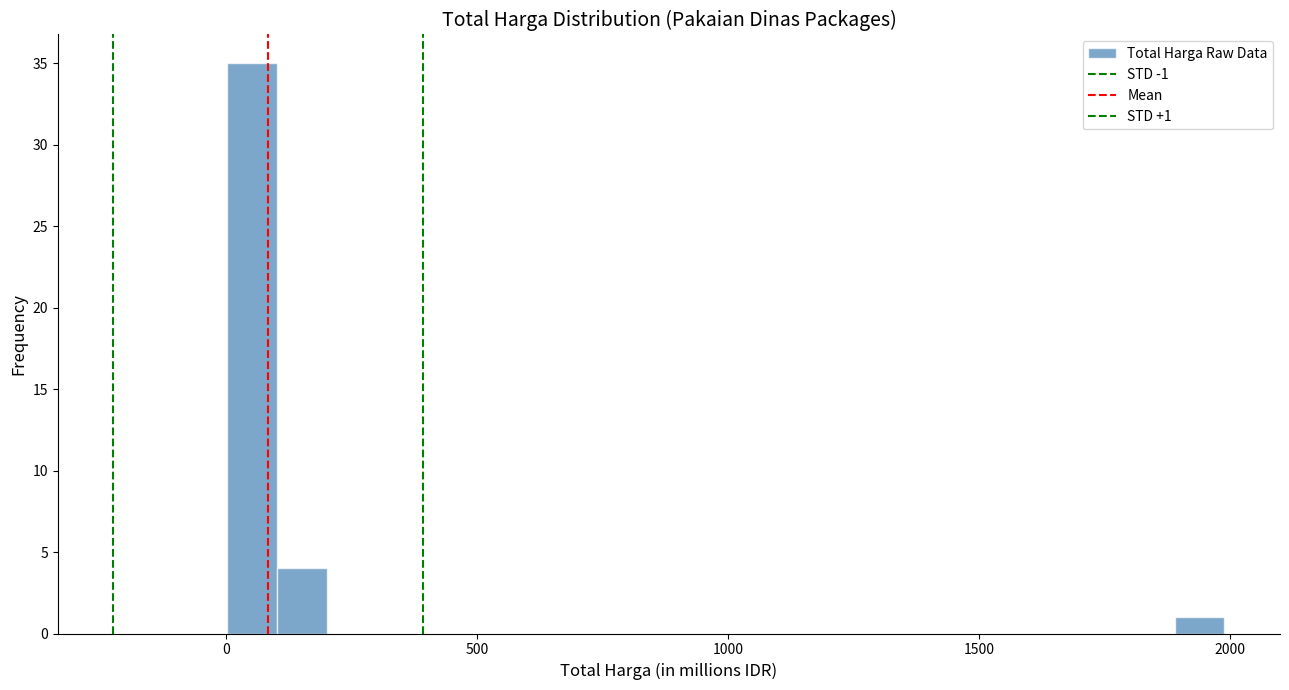

Read against the x-axis, roughly where is the centre of the tallest bar?

50